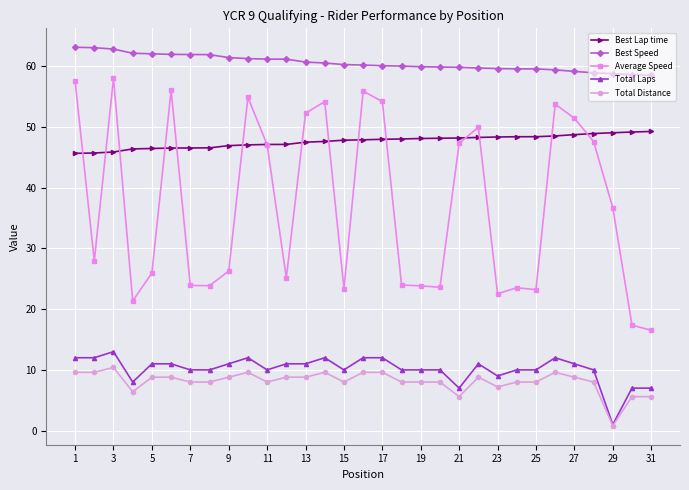

True or false: Total Laps has more than 0 points higher than both neighbors.

True